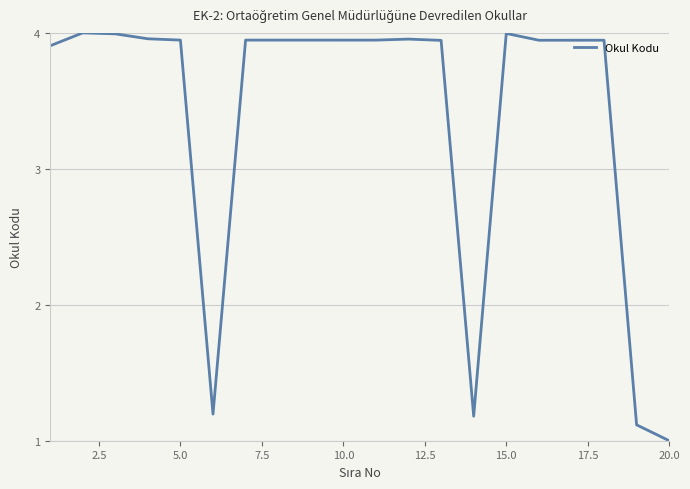

How many lines are shown in the chart?

1